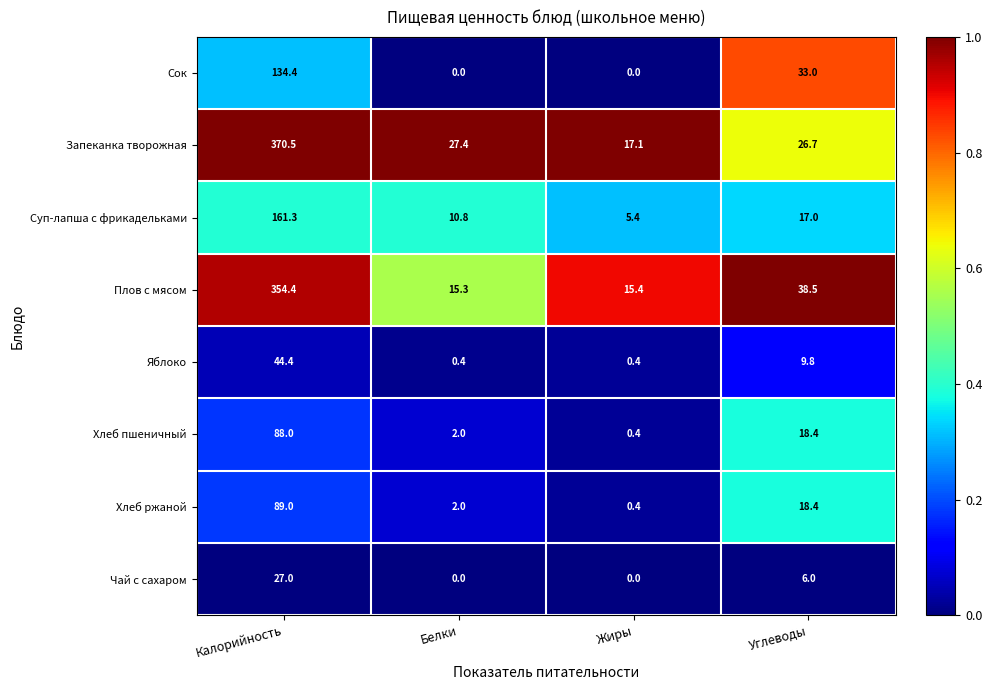

At which category is the sum across all series the highest?

Калорийность